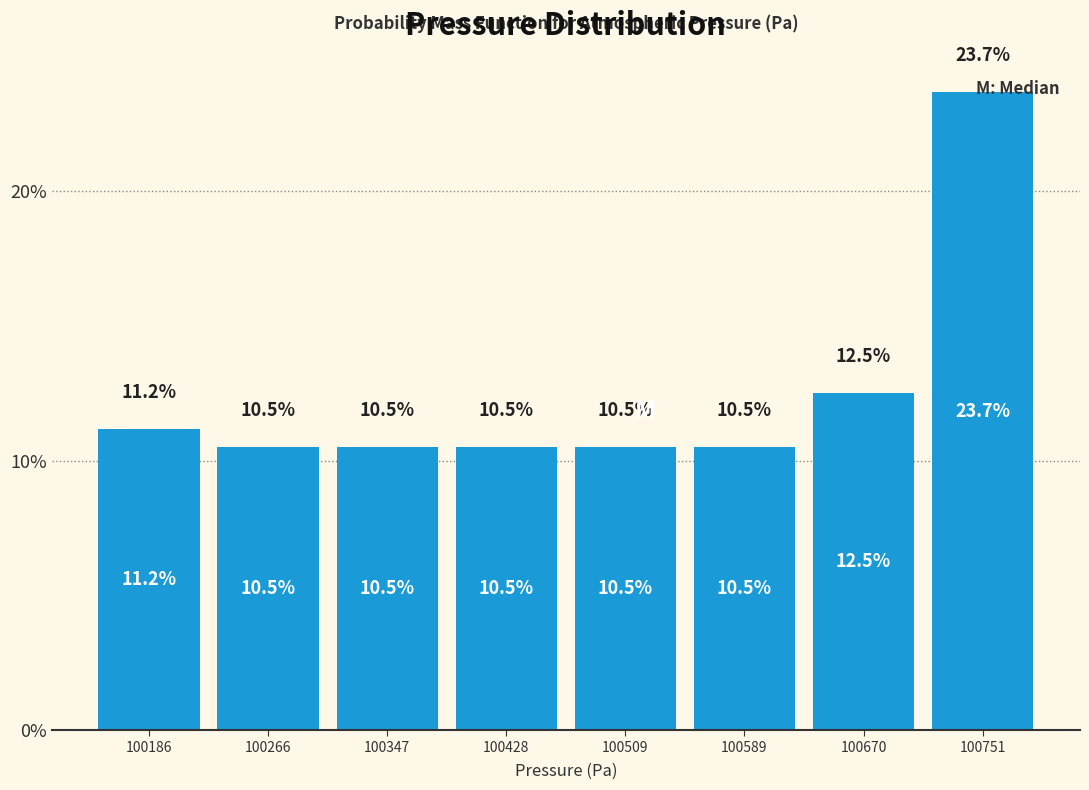

Reading left to right, list every bar in this chart as the range it spans on the x-axis followed by its height. The bar edges are not printed on the chart, so give them approximately, as read against the axis.

100150 to 100230: 11.2
100230 to 100310: 10.5
100310 to 100390: 10.5
100390 to 100470: 10.5
100470 to 100550: 10.5
100550 to 100630: 10.5
100630 to 100710: 12.5
100710 to 100790: 23.7